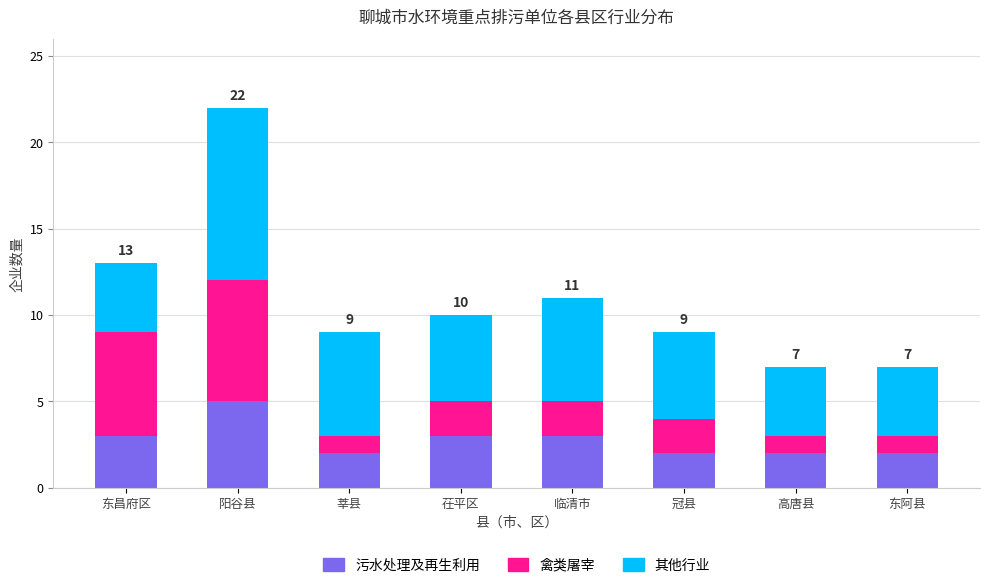

What is the highest value of the 污水处理及再生利用 series?

5